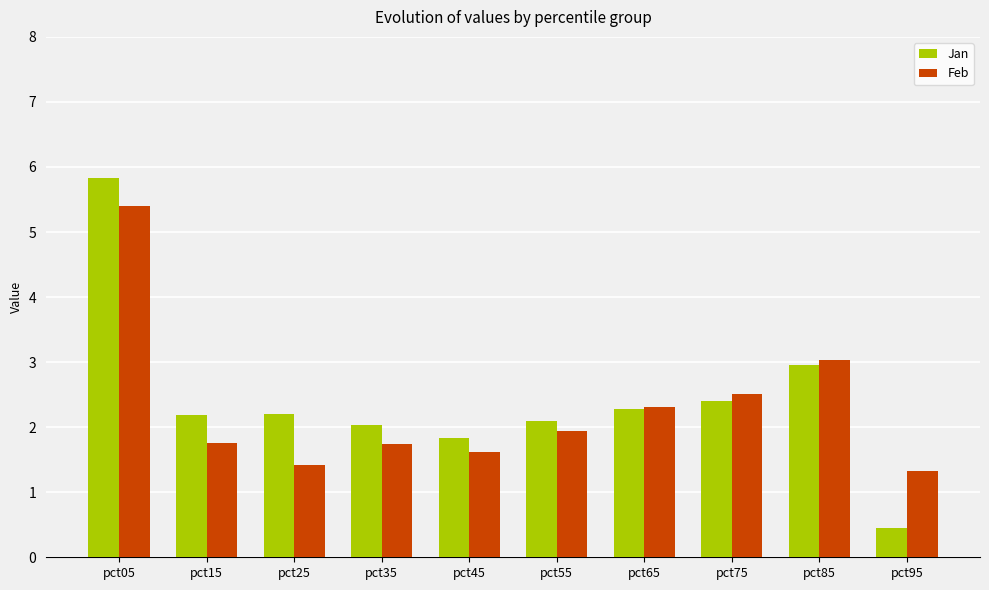

The Feb series shows 1.8 at pct15. True or false?

True